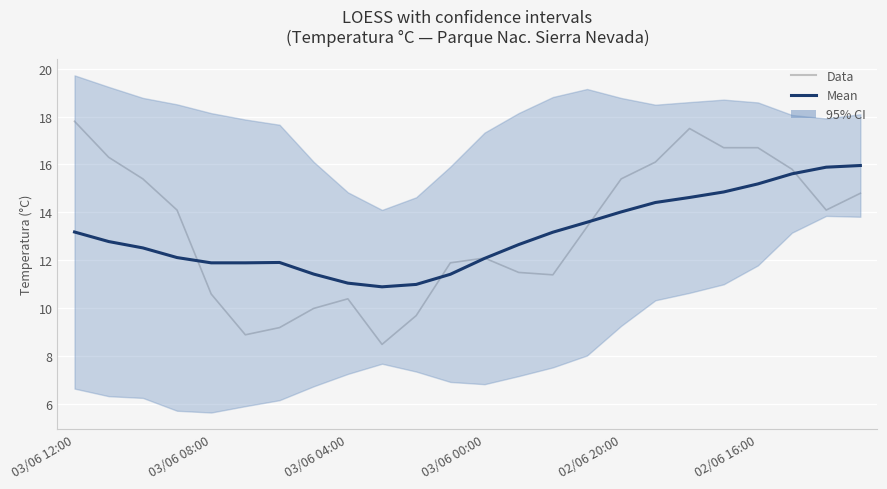

Is this an area chart (filled region under the line)?

No